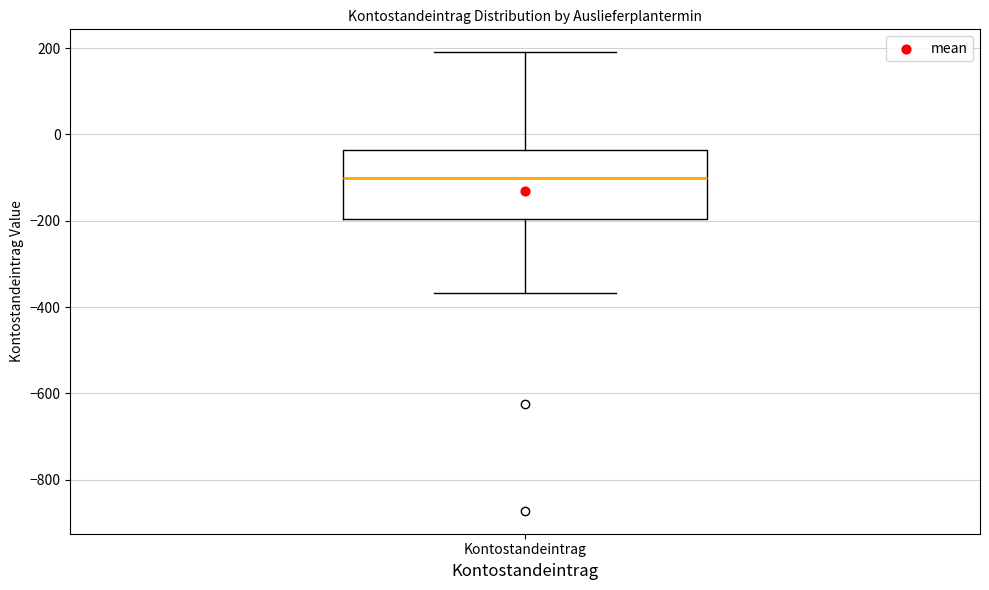

Where does the median line of the box for Kontostandeintrag sit on the y-axis? The values are not printed on the chart, so give them approximately, as read against the axis.

-100